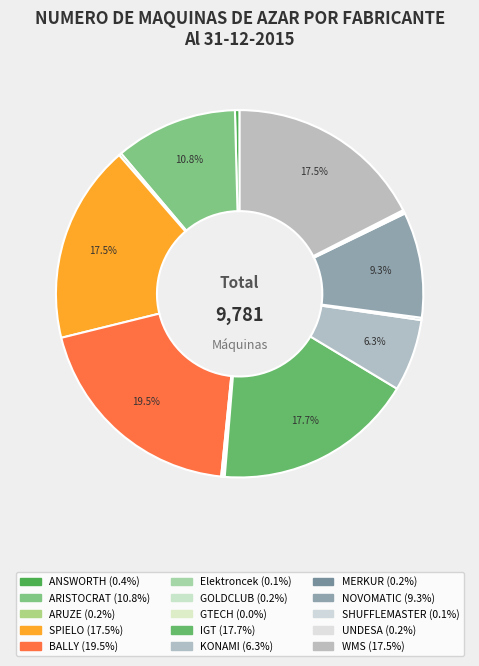

How many segments does this pie chart have?

15